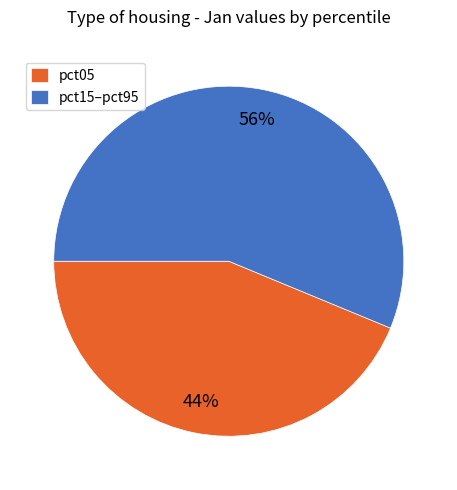

Combined, do pct15–pct95 and pct05 account for over 50%?

Yes